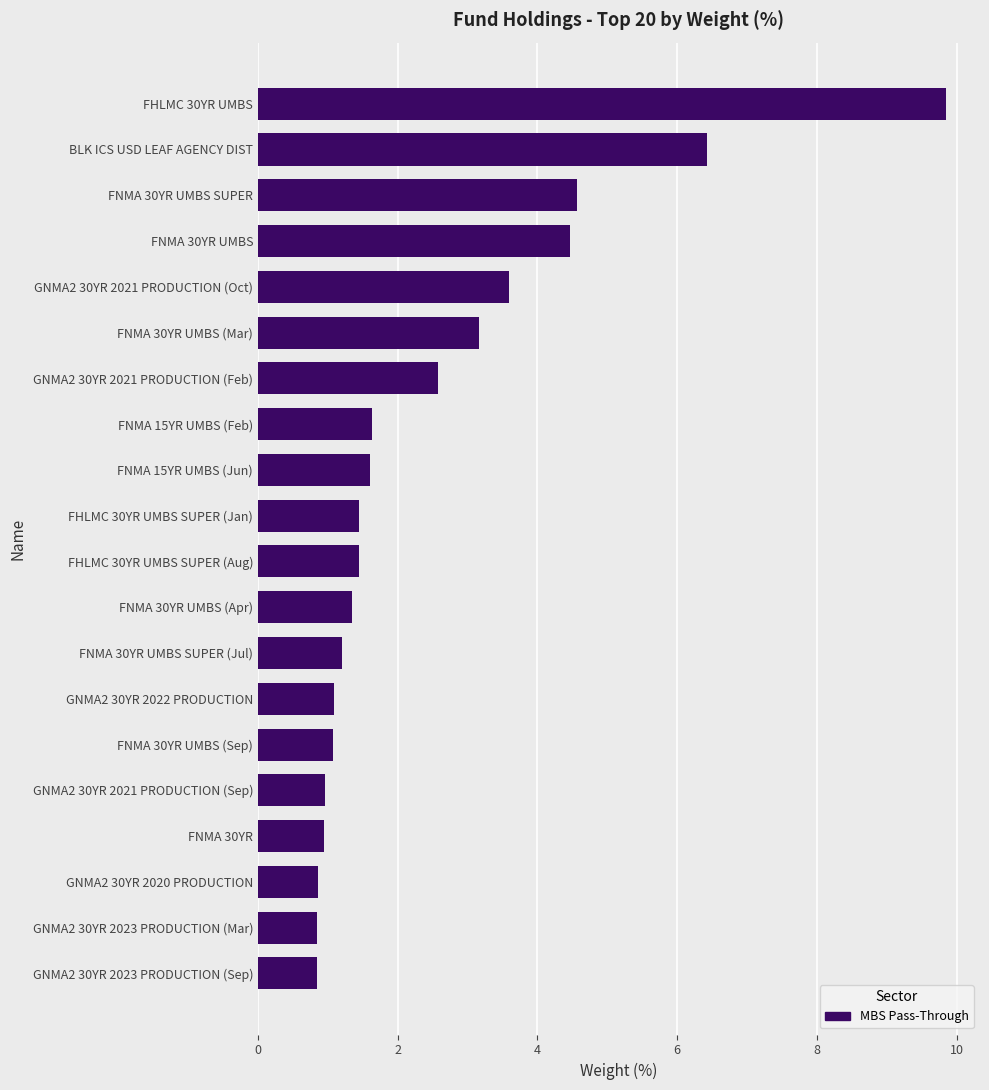

Is it true that the value at GNMA2 30YR 2023 PRODUCTION (Mar) is 0.3?

False